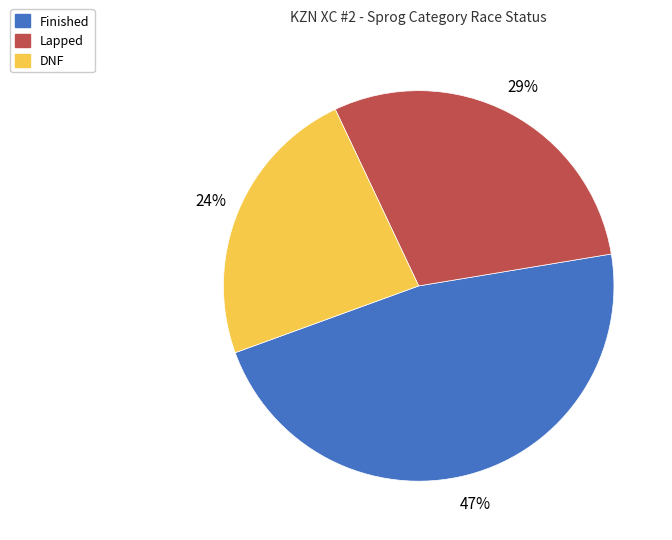

To the nearest percent, what is the combined percentage of Lapped and DNF?

53%